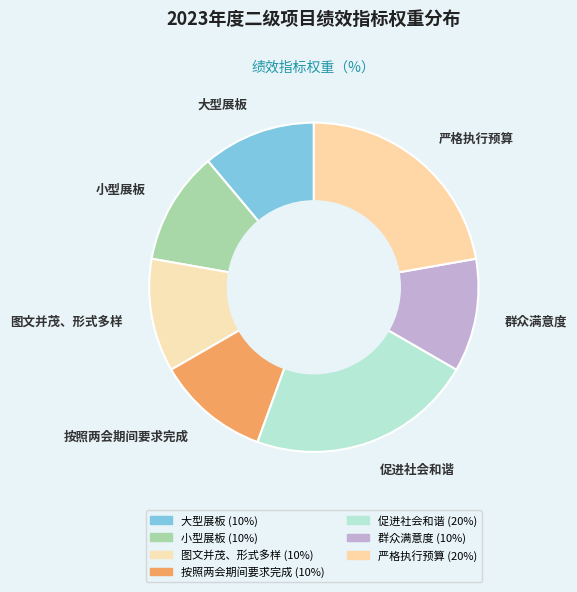

Is the sum of 群众满意度 and 严格执行预算 greater than half?

No